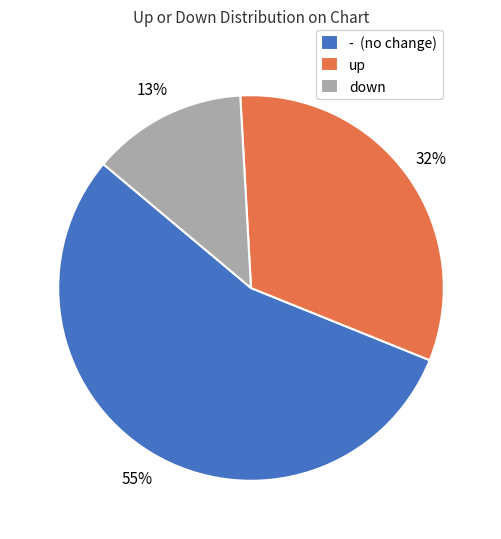

How many slices are in this pie chart?

3